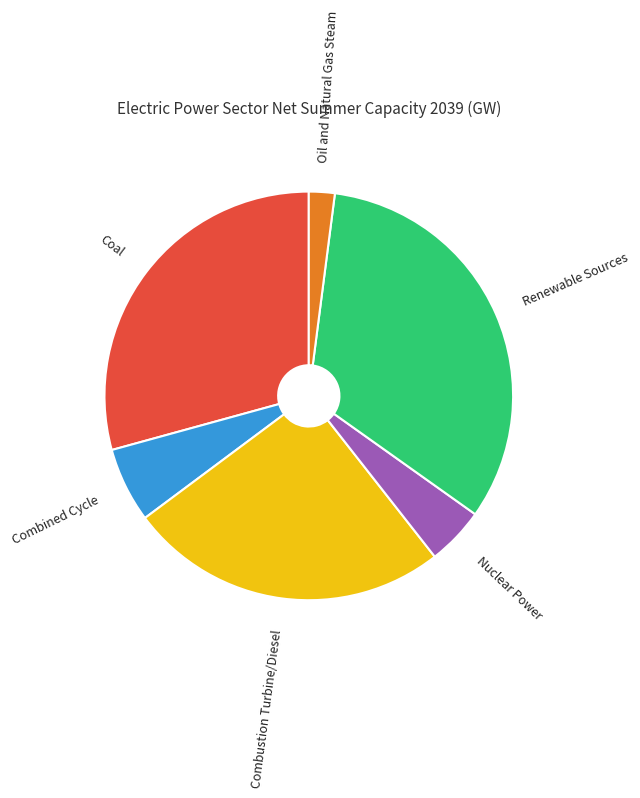

Do Combustion Turbine/Diesel and Renewable Sources together represent more than half of the pie?

Yes